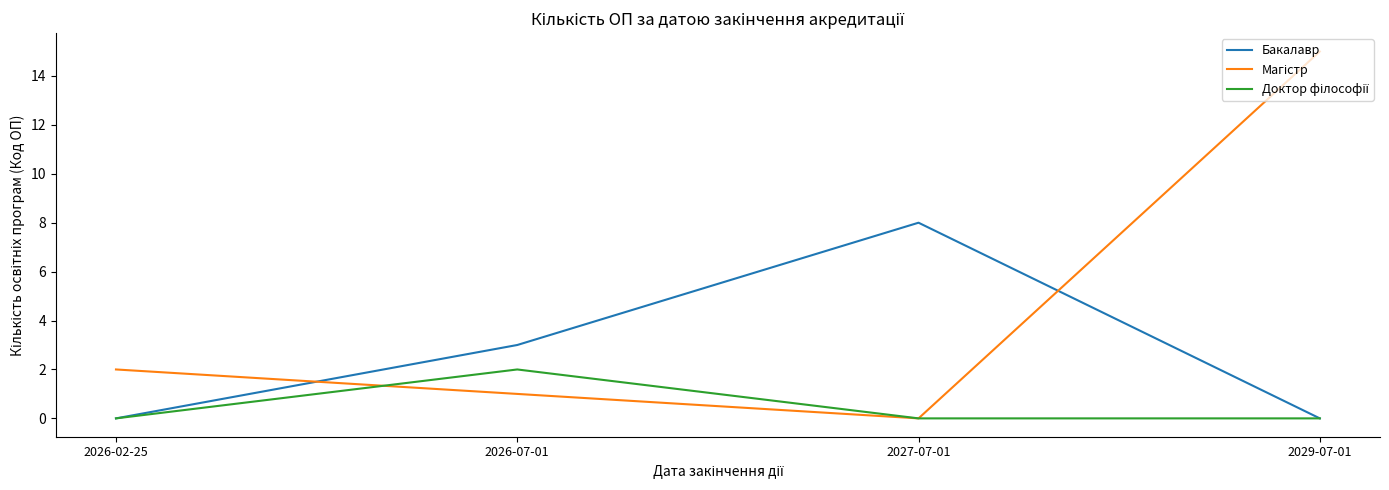

What position from the right is 2026-07-01?

3